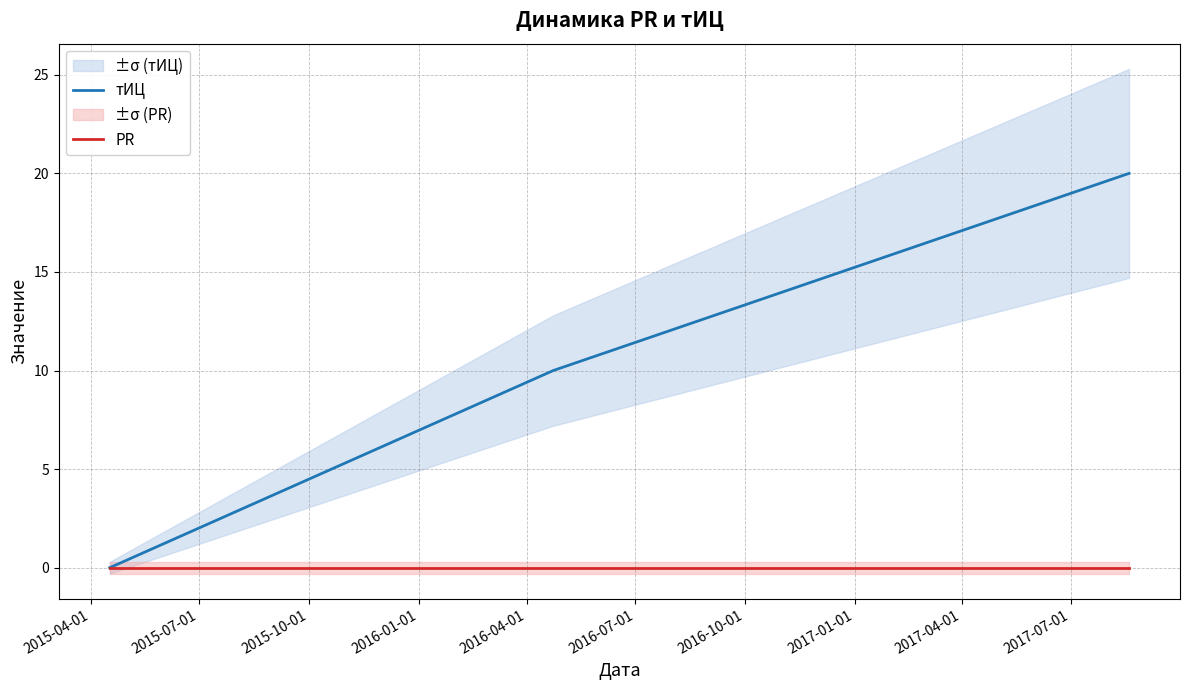

What is the highest value of the тИЦ series?

20